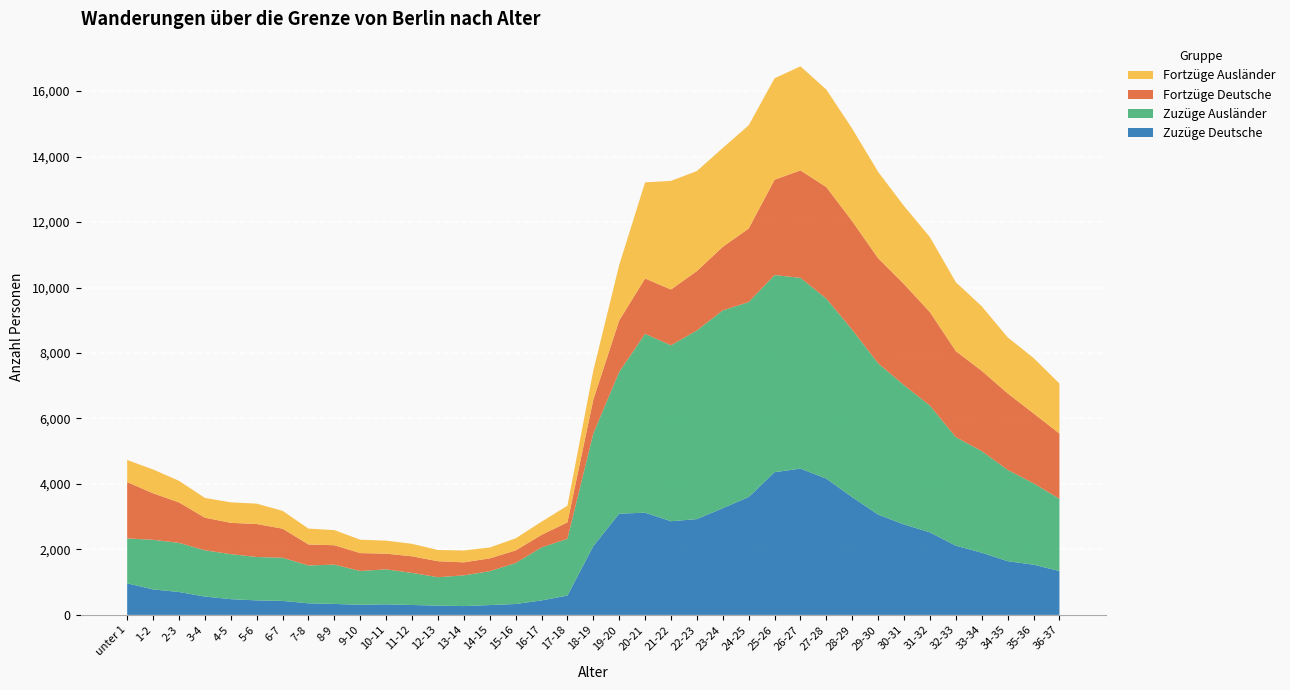

Reading right to left, list all the values displayed in this chart.

Zuzüge Deutsche: 36-37=1340	35-36=1533	34-35=1640	33-34=1900	32-33=2113	31-32=2520	30-31=2762	29-30=3063	28-29=3594	27-28=4162	26-27=4468	25-26=4359	24-25=3601	23-24=3259	22-23=2926	21-22=2861	20-21=3121	19-20=3092	18-19=2100	17-18=589	16-17=442	15-16=332	14-15=300	13-14=269	12-13=284	11-12=302	10-11=323	9-10=309	8-9=335	7-8=354	6-7=427	5-6=443	4-5=480	3-4=560	2-3=700	1-2=777	unter 1=965
Zuzüge Ausländer: 36-37=2206	35-36=2486	34-35=2789	33-34=3104	32-33=3315	31-32=3871	30-31=4254	29-30=4620	28-29=5113	27-28=5497	26-27=5826	25-26=6021	24-25=5954	23-24=6041	22-23=5763	21-22=5373	20-21=5463	19-20=4328	18-19=3441	17-18=1734	16-17=1619	15-16=1251	14-15=1034	13-14=938	12-13=867	11-12=980	10-11=1068	9-10=1032	8-9=1200	7-8=1156	6-7=1318	5-6=1325	4-5=1376	3-4=1413	2-3=1499	1-2=1516	unter 1=1371
Fortzüge Deutsche: 36-37=1993	35-36=2136	34-35=2337	33-34=2451	32-33=2629	31-32=2856	30-31=3086	29-30=3210	28-29=3315	27-28=3407	26-27=3283	25-26=2912	24-25=2246	23-24=1943	22-23=1813	21-22=1705	20-21=1690	19-20=1573	18-19=1032	17-18=502	16-17=383	15-16=385	14-15=392	13-14=398	12-13=488	11-12=508	10-11=479	9-10=547	8-9=592	7-8=641	6-7=889	5-6=1008	4-5=956	3-4=996	2-3=1237	1-2=1421	unter 1=1721
Fortzüge Ausländer: 36-37=1528	35-36=1693	34-35=1713	33-34=1972	32-33=2104	31-32=2290	30-31=2386	29-30=2638	28-29=2827	27-28=2979	26-27=3179	25-26=3099	24-25=3153	23-24=3020	22-23=3055	21-22=3318	20-21=2938	19-20=1693	18-19=886	17-18=510	16-17=402	15-16=369	14-15=332	13-14=363	12-13=343	11-12=381	10-11=398	9-10=409	8-9=462	7-8=485	6-7=545	5-6=622	4-5=626	3-4=604	2-3=660	1-2=728	unter 1=674